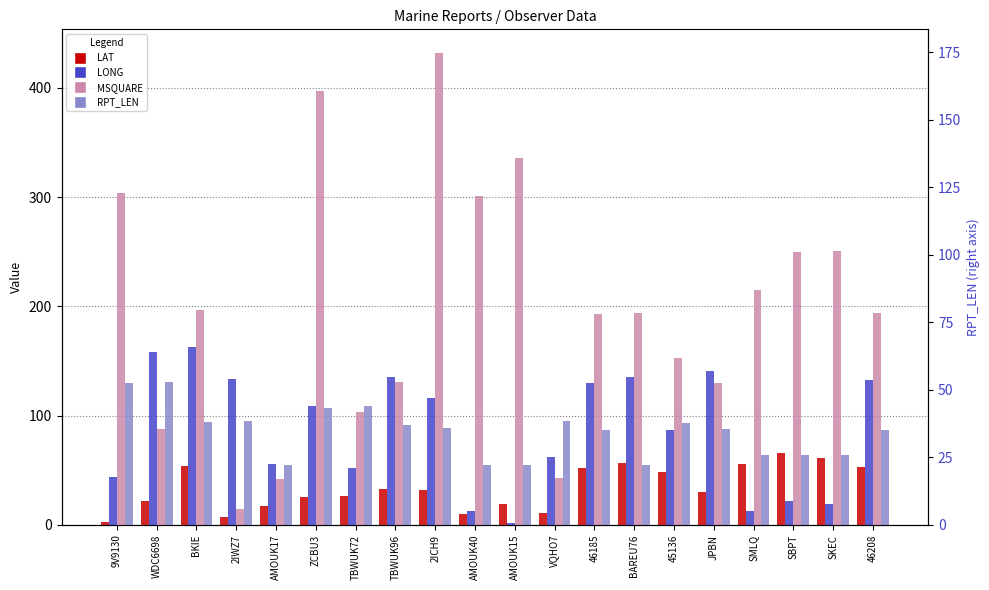

List the labels in order of LONG value, largest first.

BKIE, WDC6698, JPBN, BAREU76, TBWUK96, 2IWZ7, 46208, 46185, 2ICH9, ZCBU3, 45136, VQHO7, AMOUK17, TBWUK72, 9V9130, SBPT, SKEC, AMOUK40, SMLQ, AMOUK15